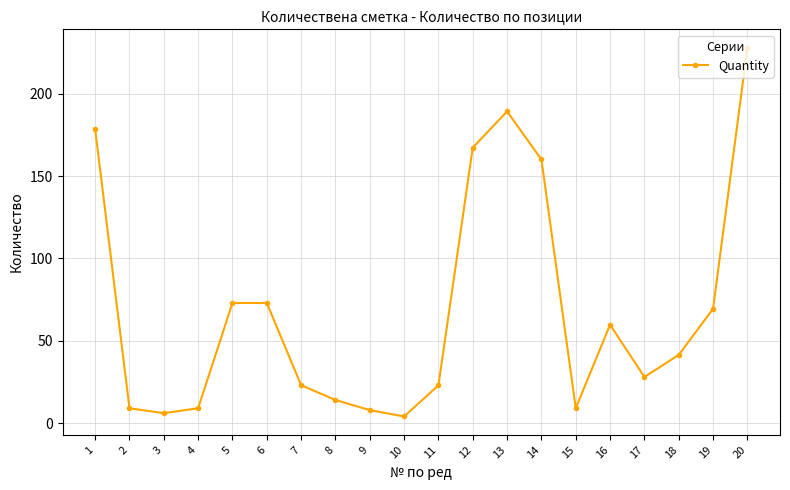

What is the value of the 4th point from the left?

9.0